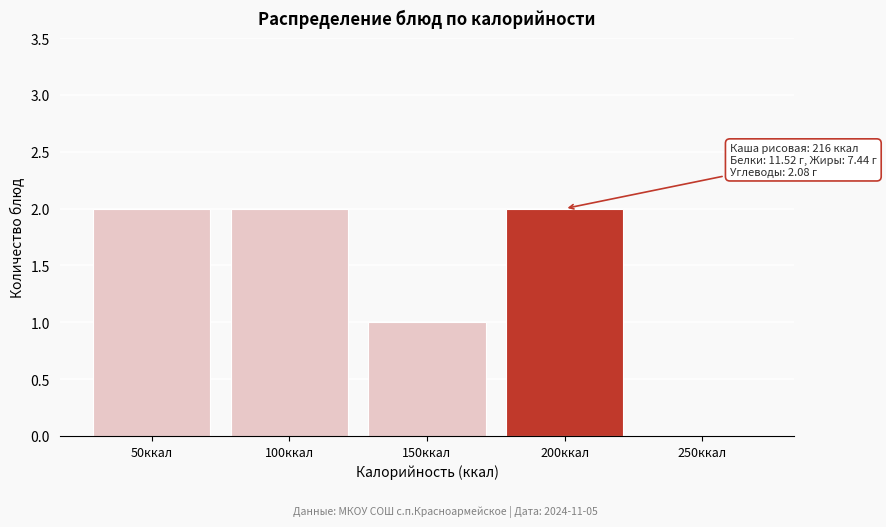

Reading left to right, list all the values displayed in this chart.

50ккал=2	100ккал=2	150ккал=1	200ккал=2	250ккал=0